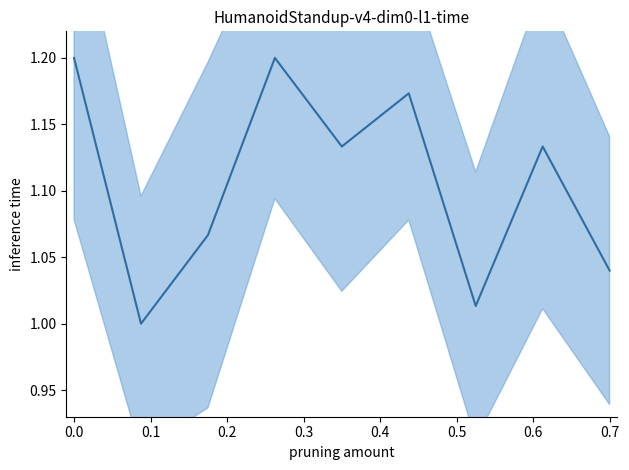

How many values exceed 1?

8